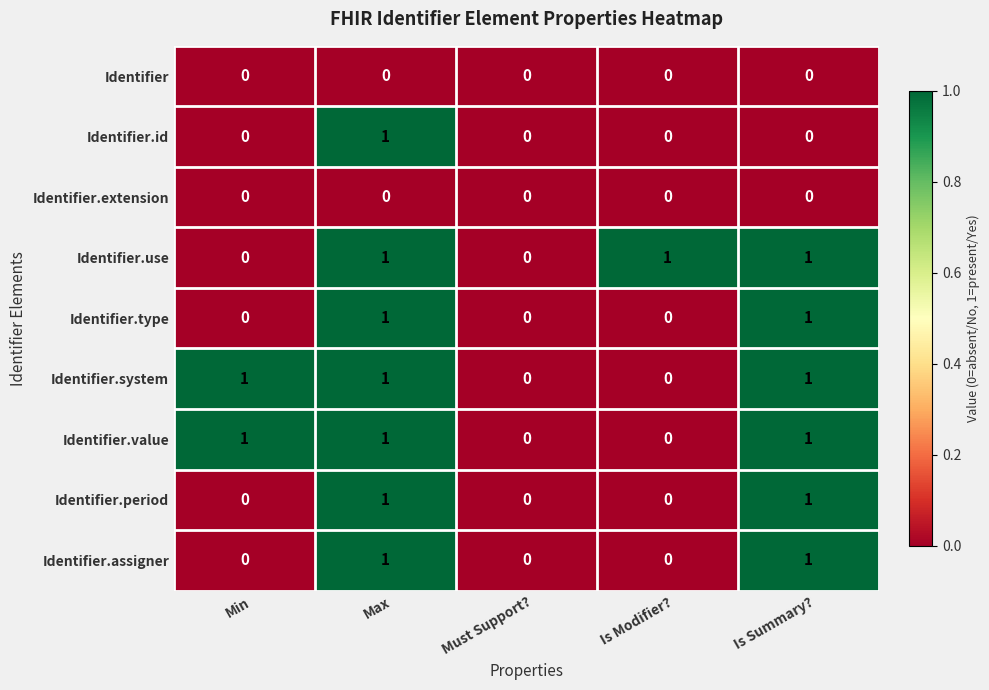

How many distinct data groups are displayed?

9